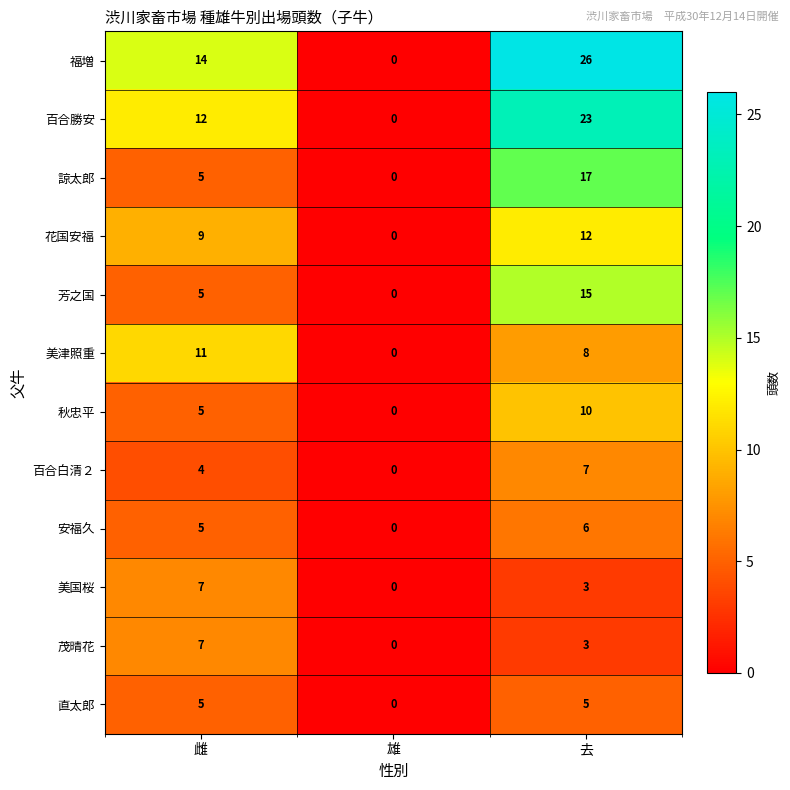

At which category is the sum across all series the highest?

去